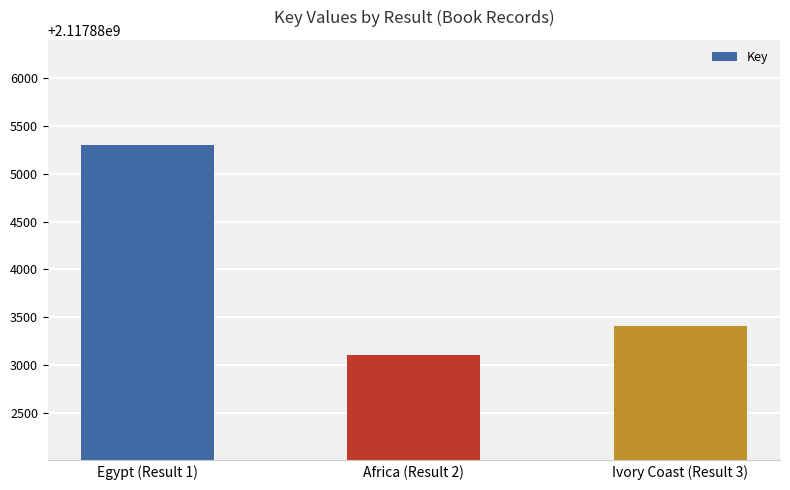

Are the bars grouped side by side (vs. stacked)?

No